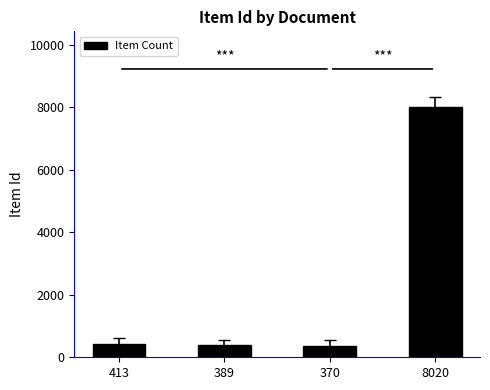

What is the label of the 4th bar from the right?

413